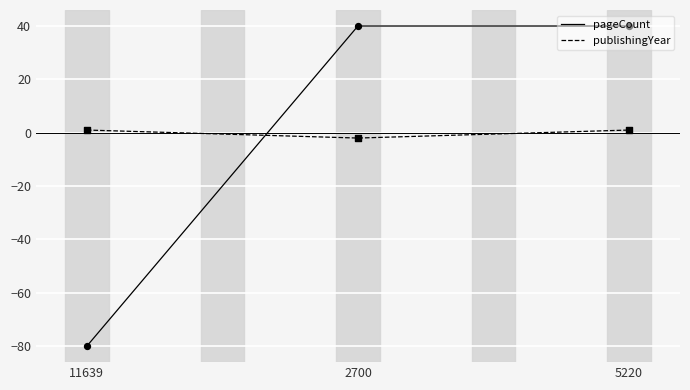

At how many categories does at least one series exceed 3?

2